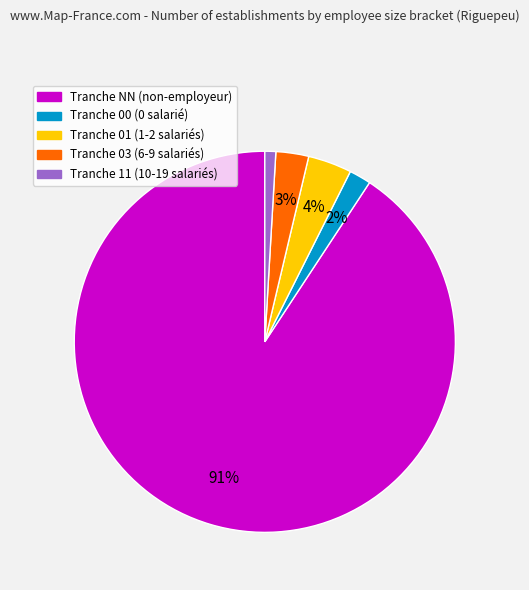

Does any single category account for the majority?

Yes